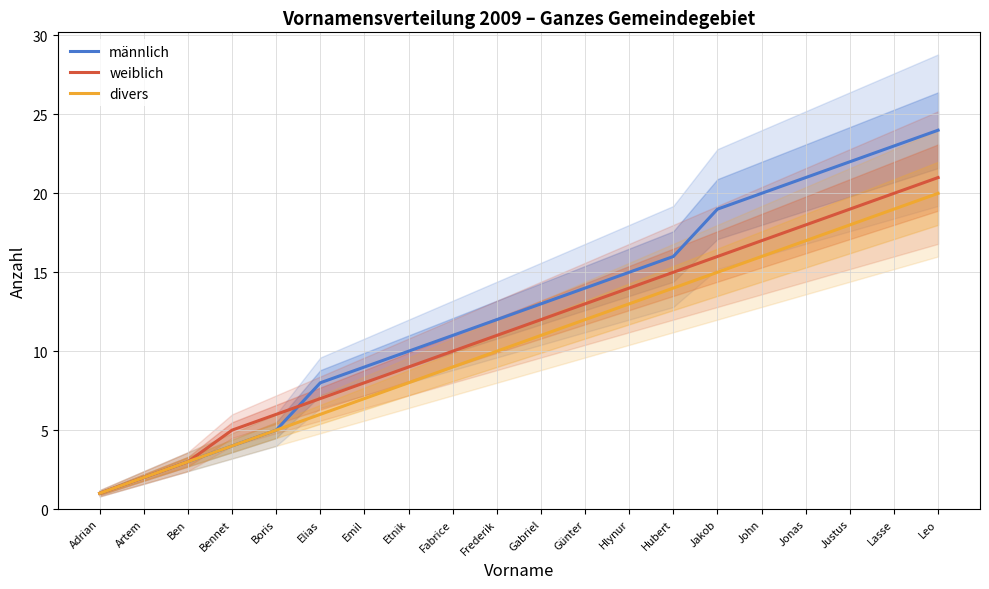

Rank the series at Hlynur from highest to lowest value.

männlich, weiblich, divers